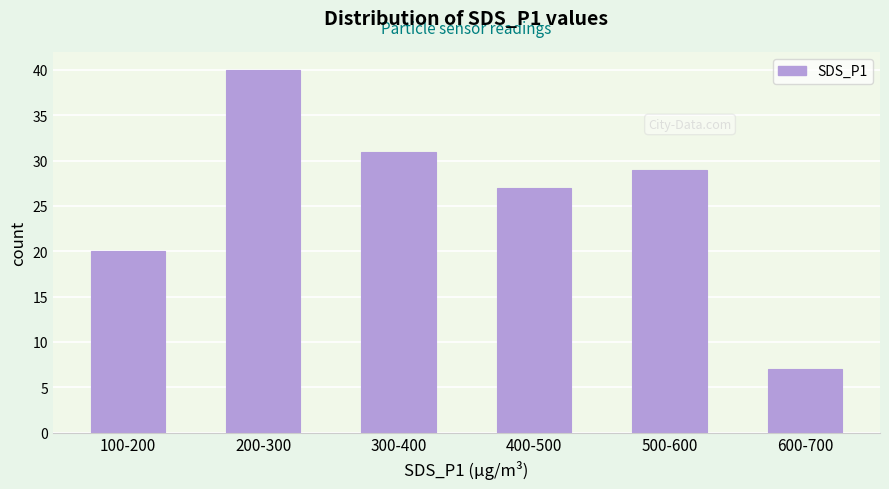

Reading right to left, transcribe all the data shown in this chart.

600-700=7	500-600=29	400-500=27	300-400=31	200-300=40	100-200=20